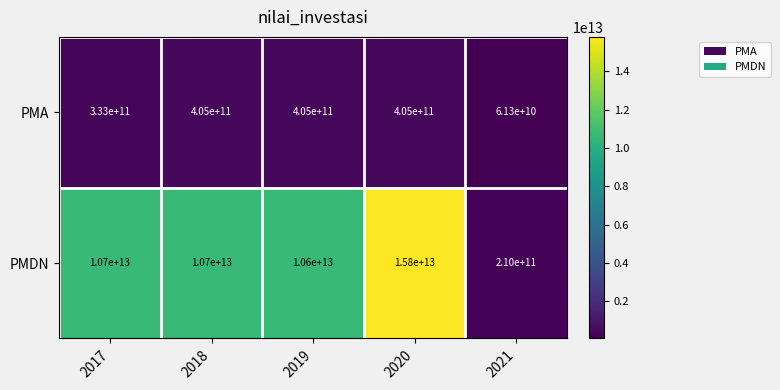

Rank the series by their maximum value, from lowest to highest.

PMA, PMDN